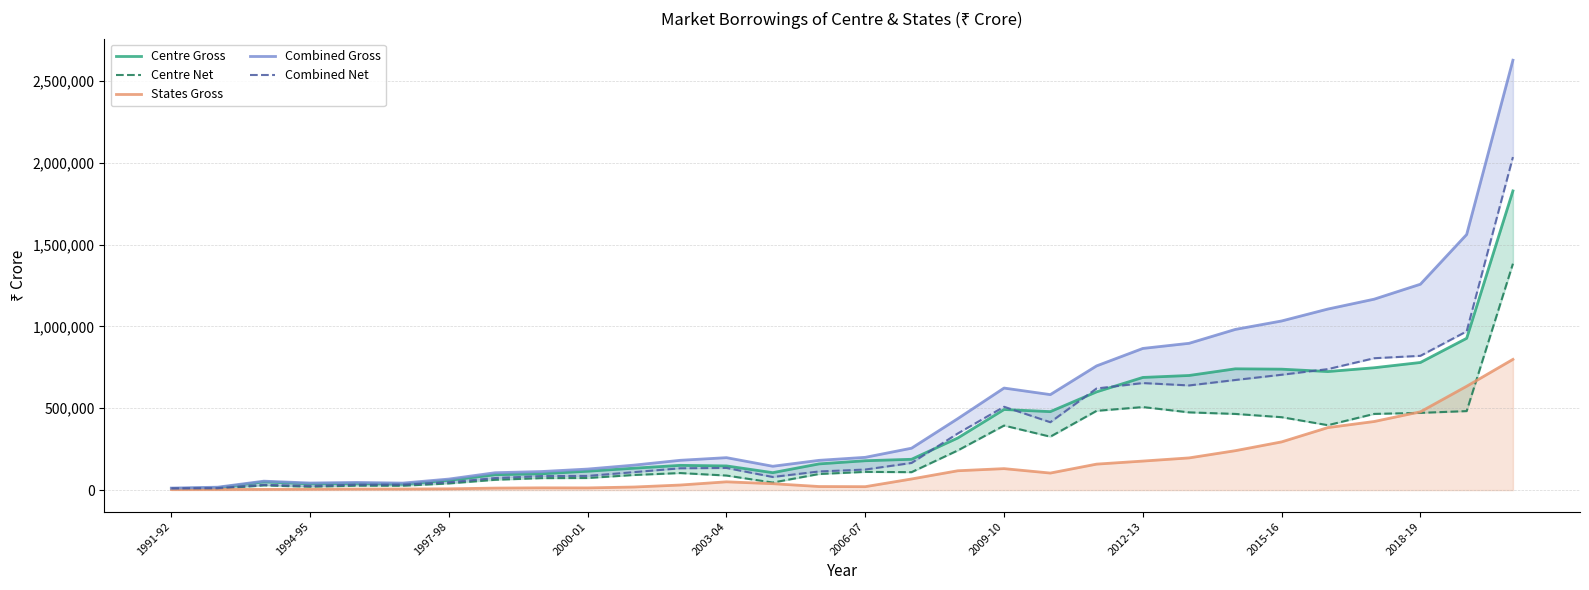

Is it true that Centre Net equals 92302 at 10?

True